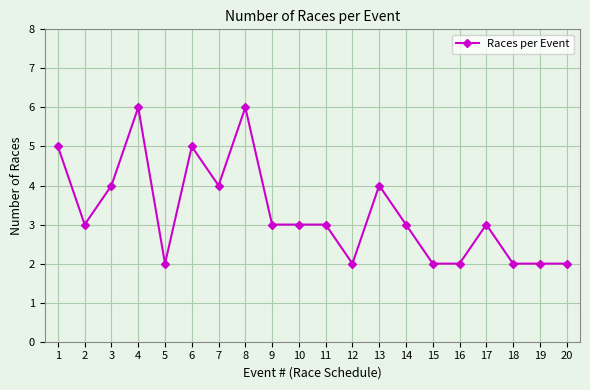

How many lines are shown in the chart?

1